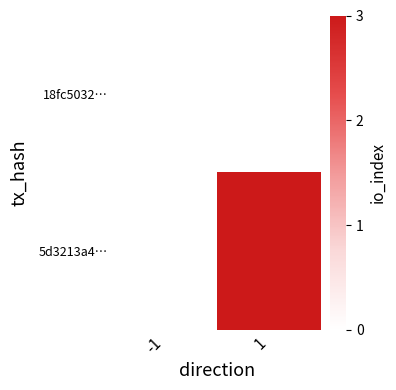

List the series in order of their overall mean, lowest first.

18fc5032…, 5d3213a4…